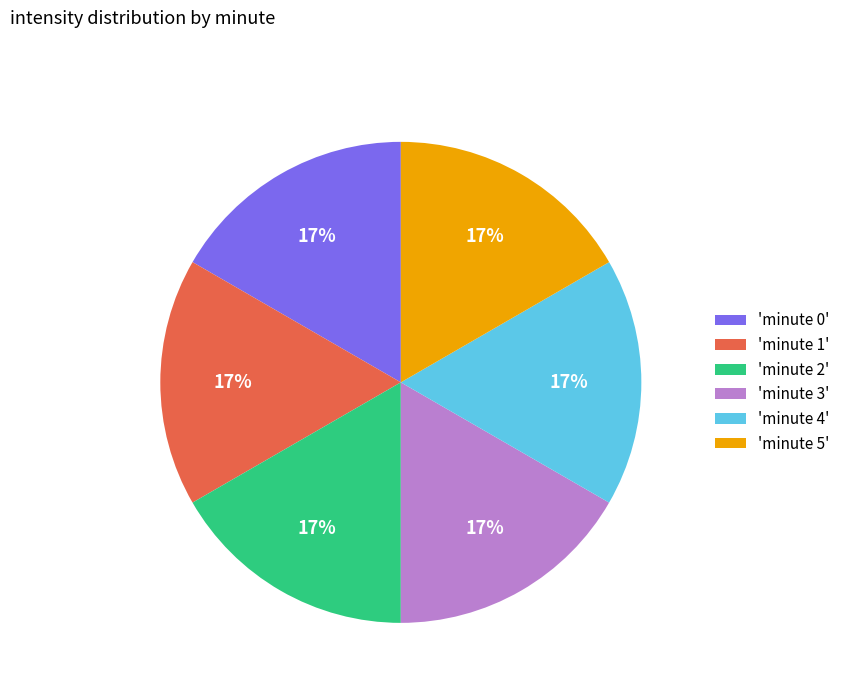

Do 'minute 2' and 'minute 5' together represent more than half of the pie?

No